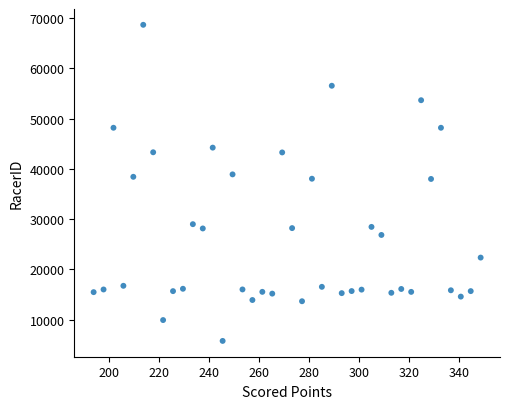

What is the range of Y values (max minus min)?

62862